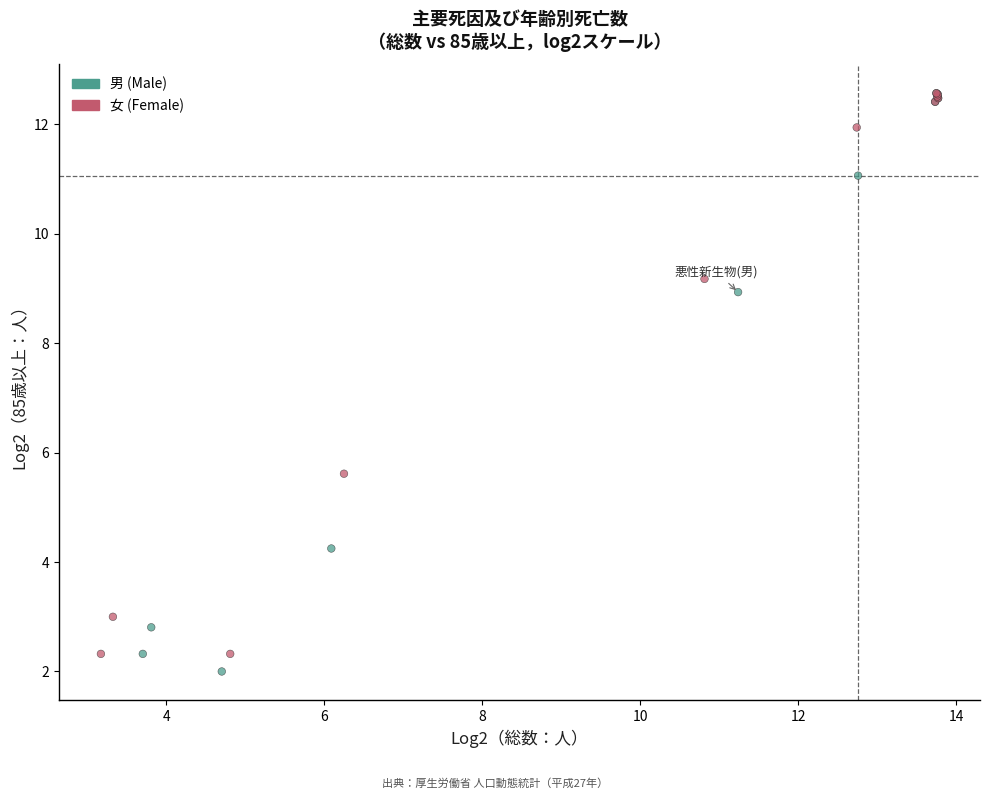

Which series has the widest spread of Y values?

男 (Male)